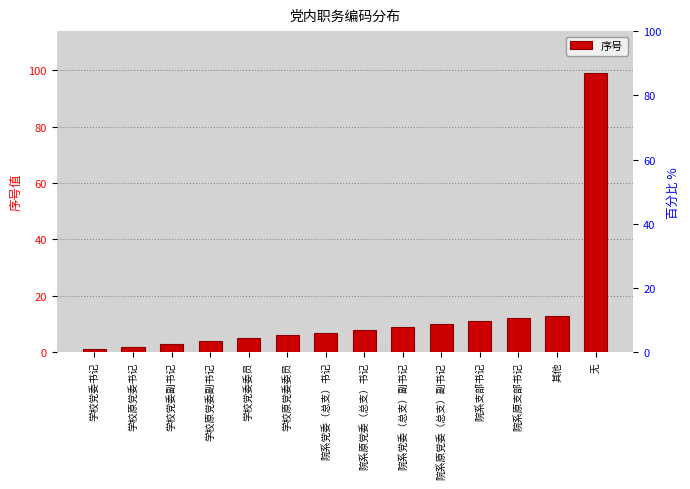

Is it true that the value at 学校党委书记 is 1?

True